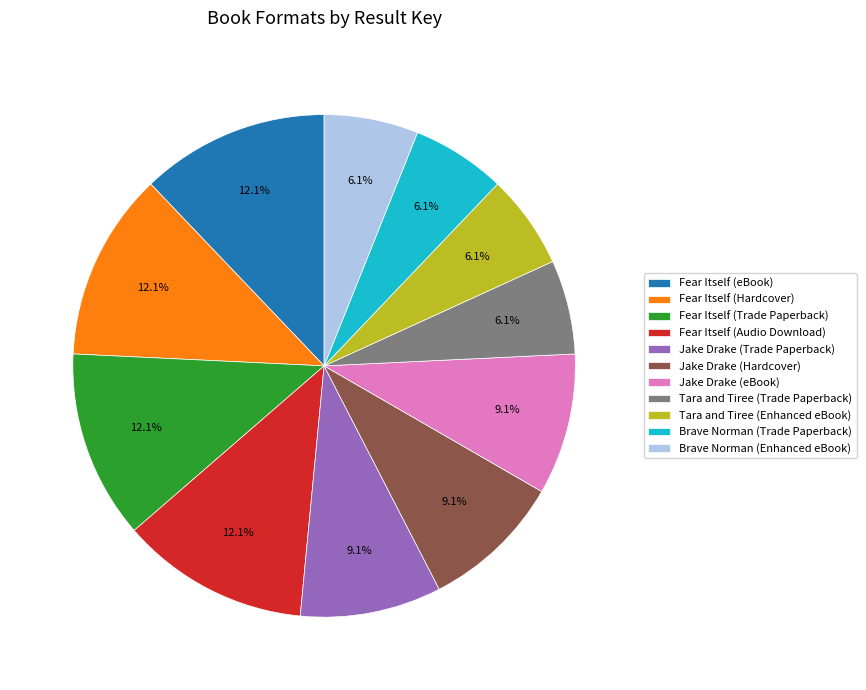

The Jake Drake (Hardcover) slice represents 1% of the pie. True or false?

False